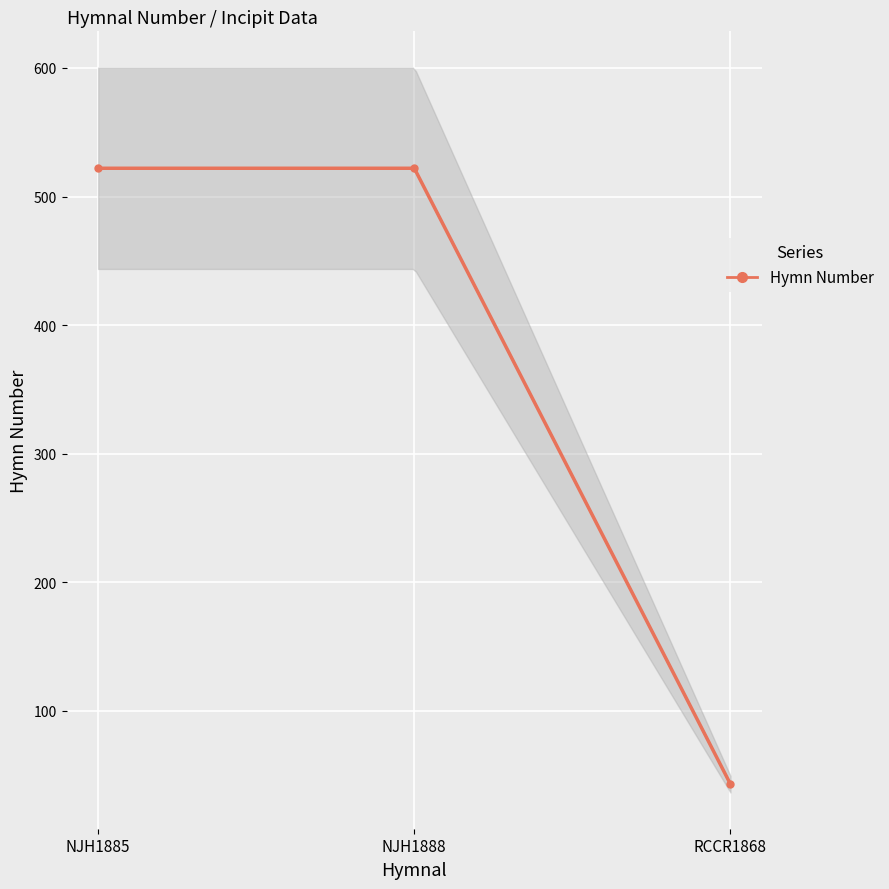

At which label is the value closest to 282?

RCCR1868